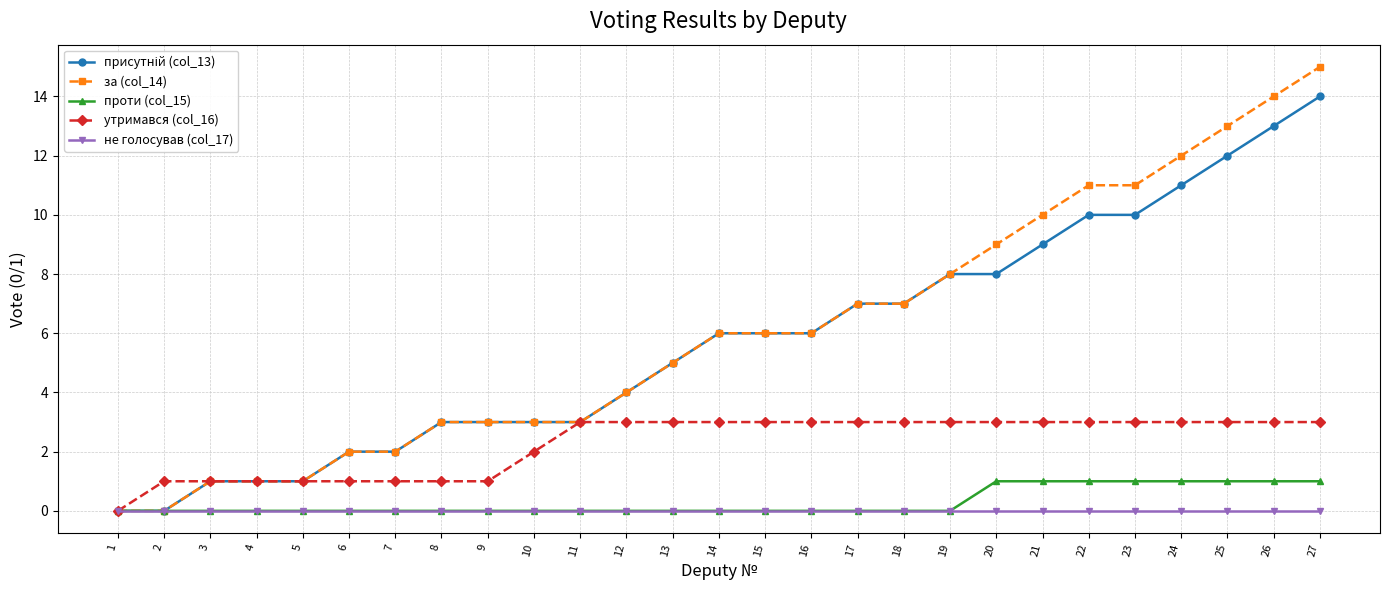

What is the total value across all series at 25?

29